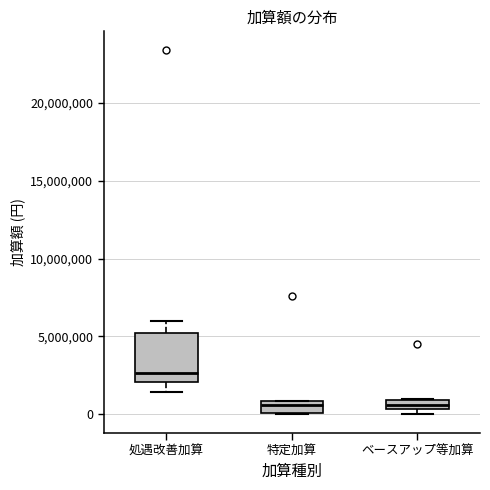

Where does the median line of the box for 特定加算 sit on the y-axis? The values are not printed on the chart, so give them approximately, as read against the axis.

500000